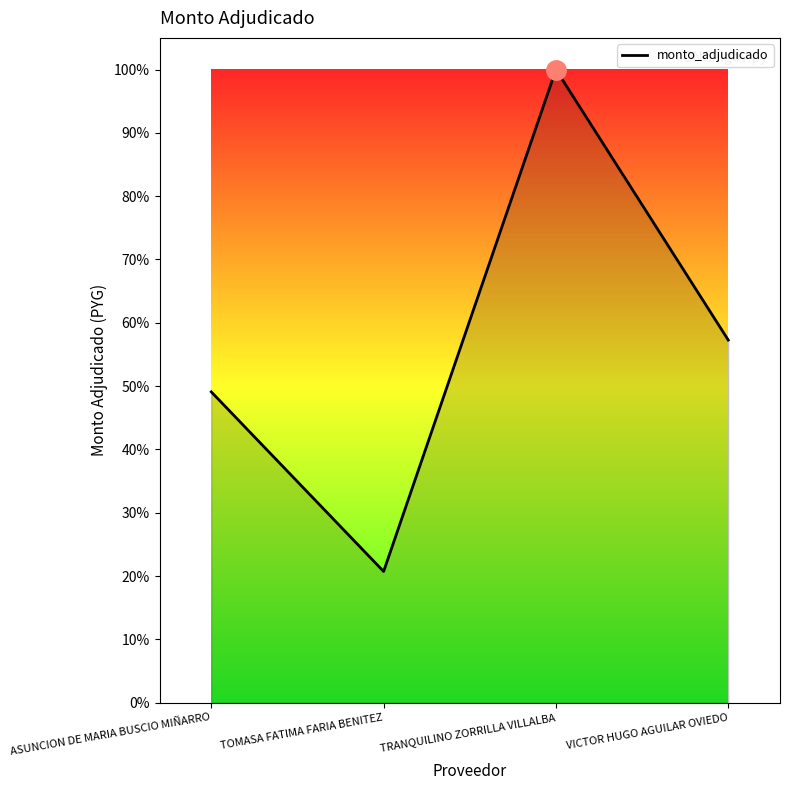

True or false: the data has more than 1 interior local peaks.

False